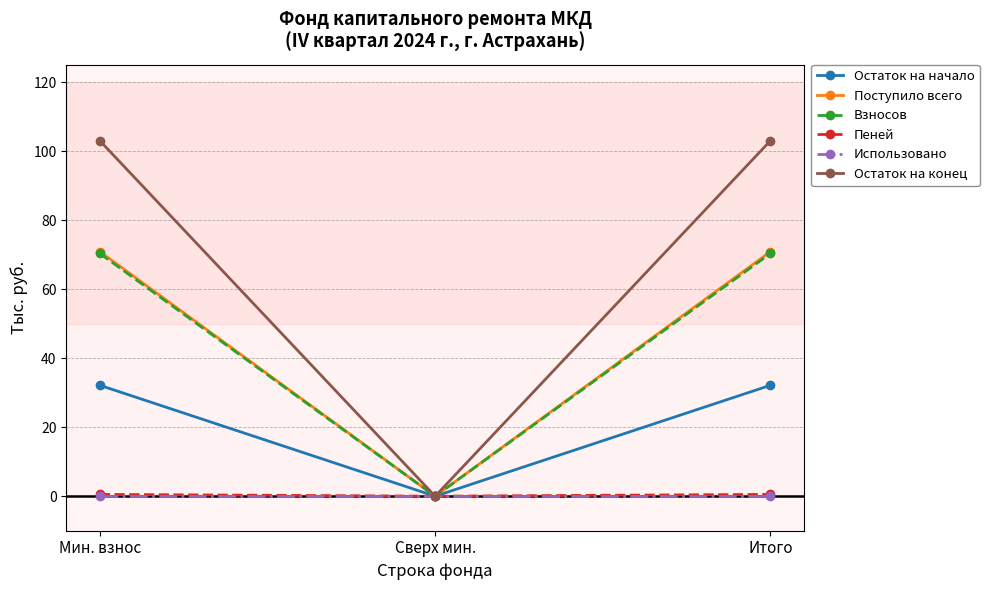

What are all the series names shown in the legend?

Остаток на начало, Поступило всего, Взносов, Пеней, Использовано, Остаток на конец